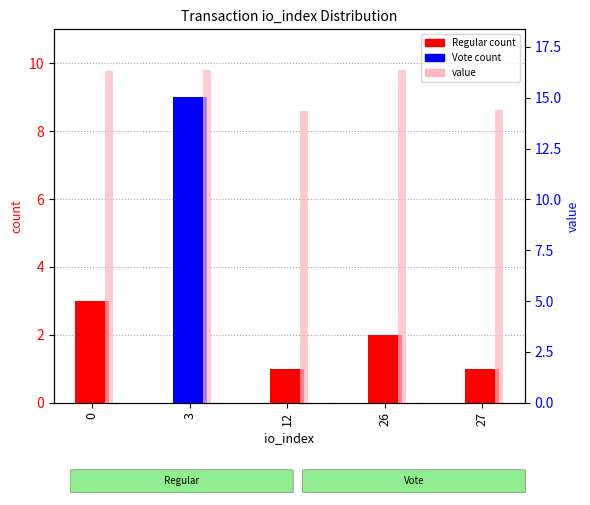

True or false: Regular has a value of 5.0 at 0.

False